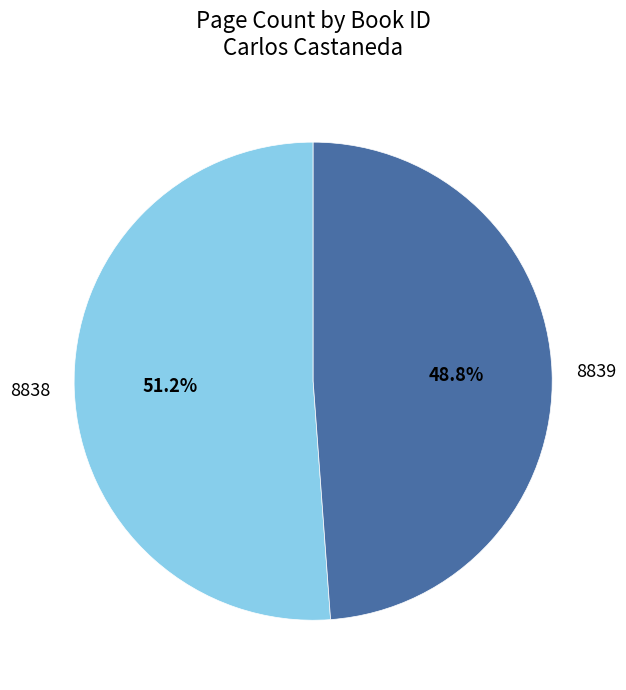

Does any single category account for the majority?

Yes